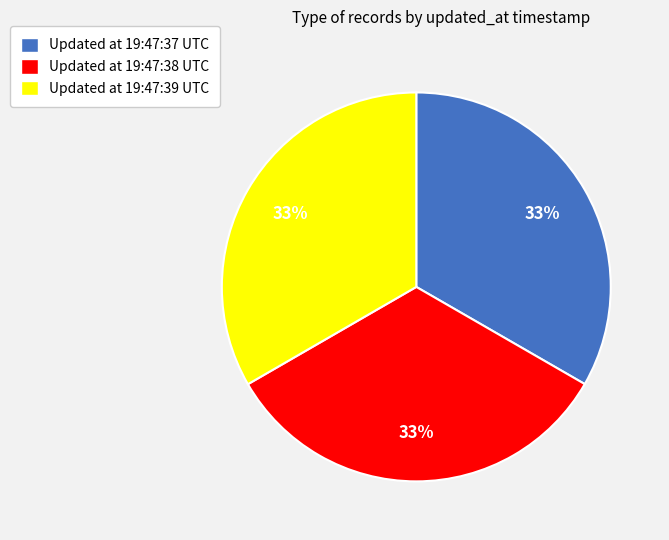

How many segments does this pie chart have?

3